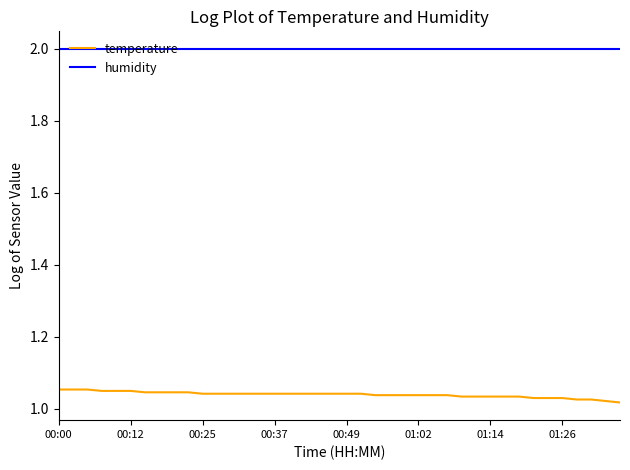

List the series in order of their overall mean, lowest first.

temperature, humidity